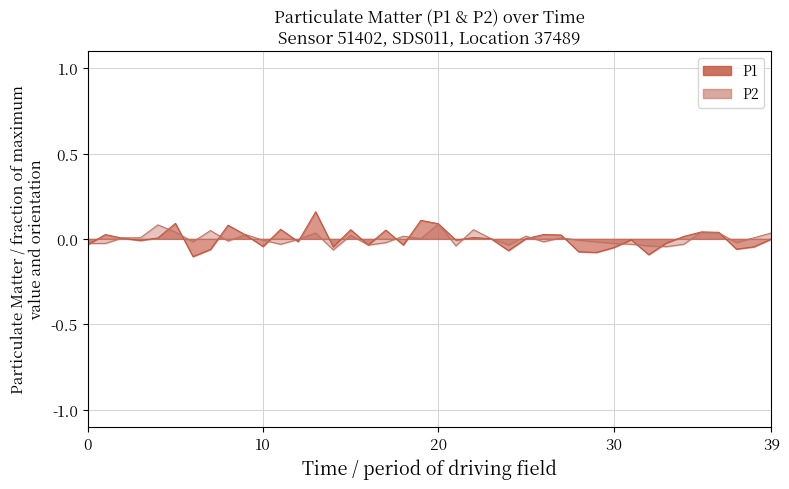

Is the value of P1 at 00:02 greater than the value of P2 at 00:31?

Yes